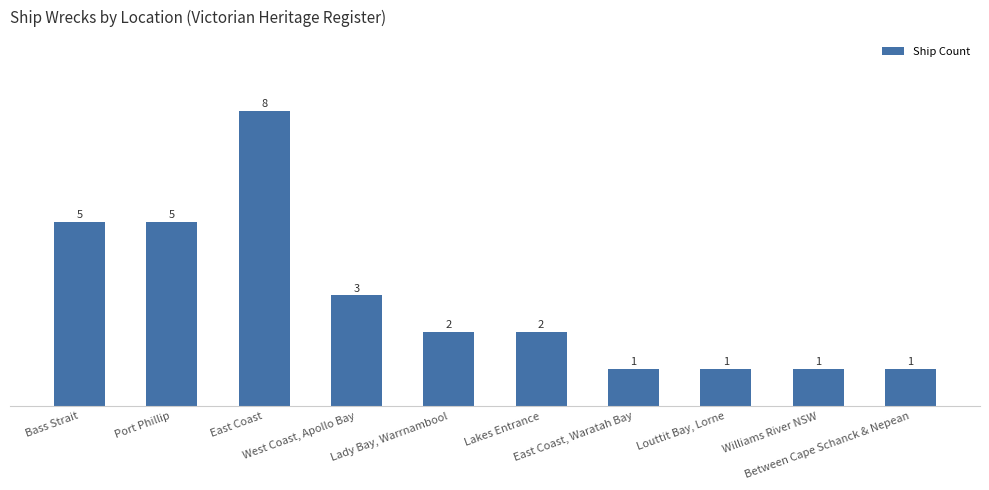

How many categories are shown in the chart?

10